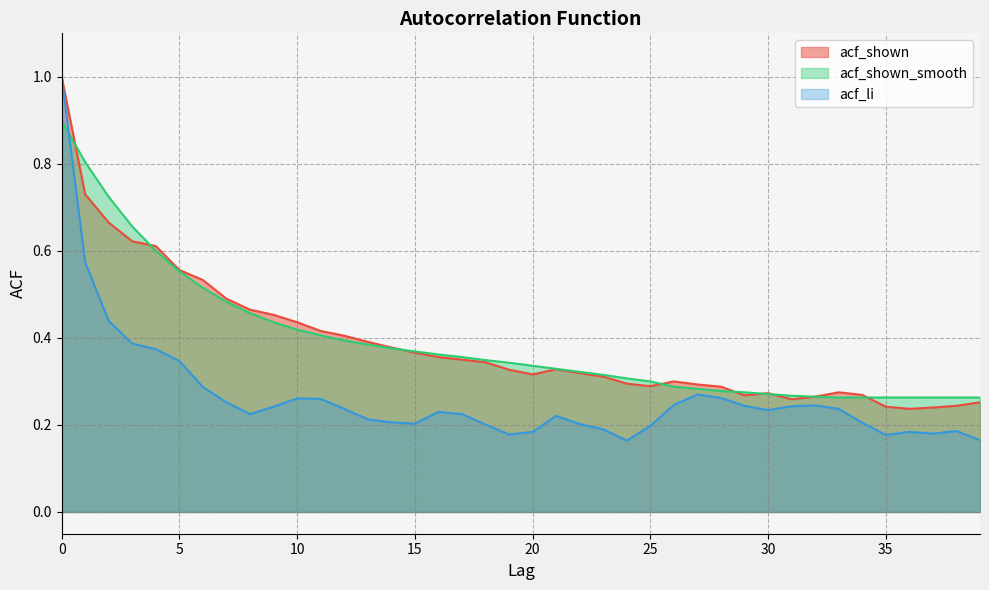

Where do acf_shown and acf_shown_smooth first cross each other?

0 and 1